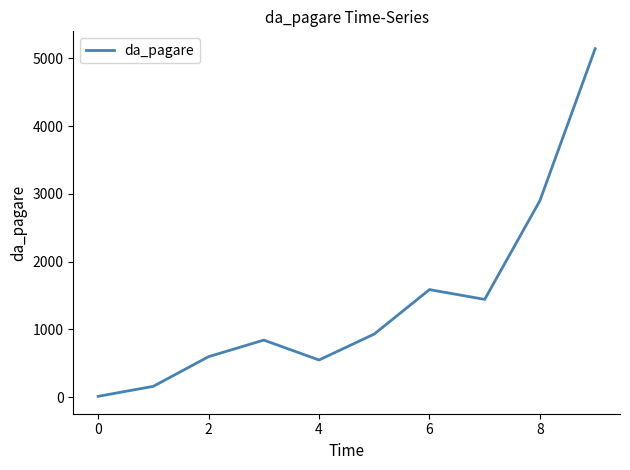

What is the maximum value shown in the chart?

5141.7